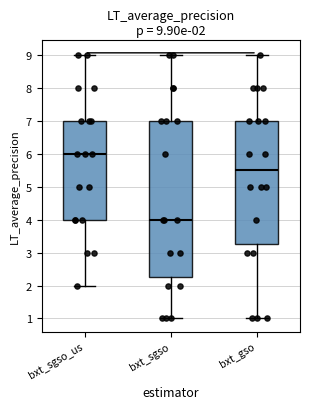

Which box's median line is the lowest?

bxt_sgso